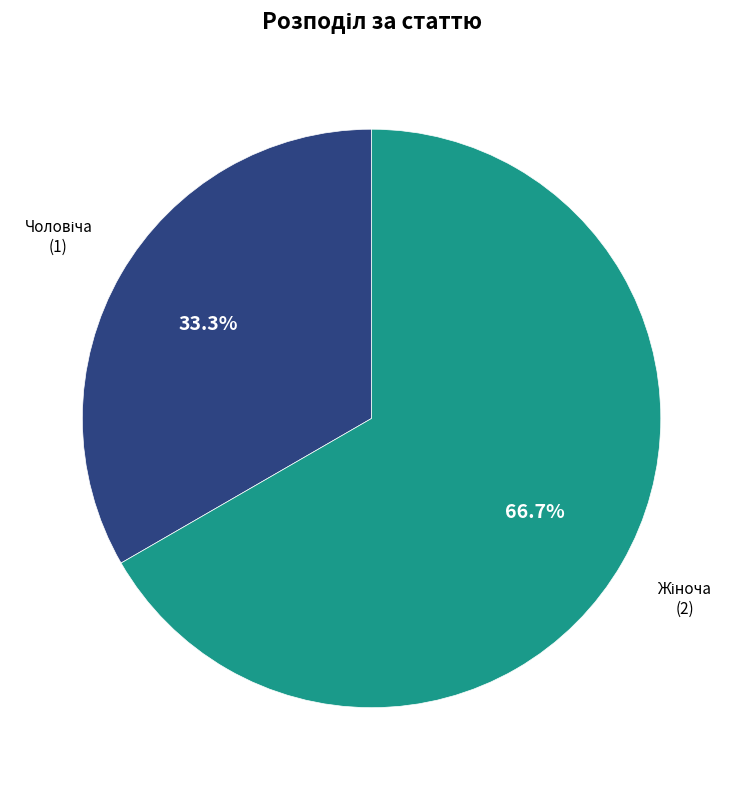

Does any single category account for the majority?

Yes